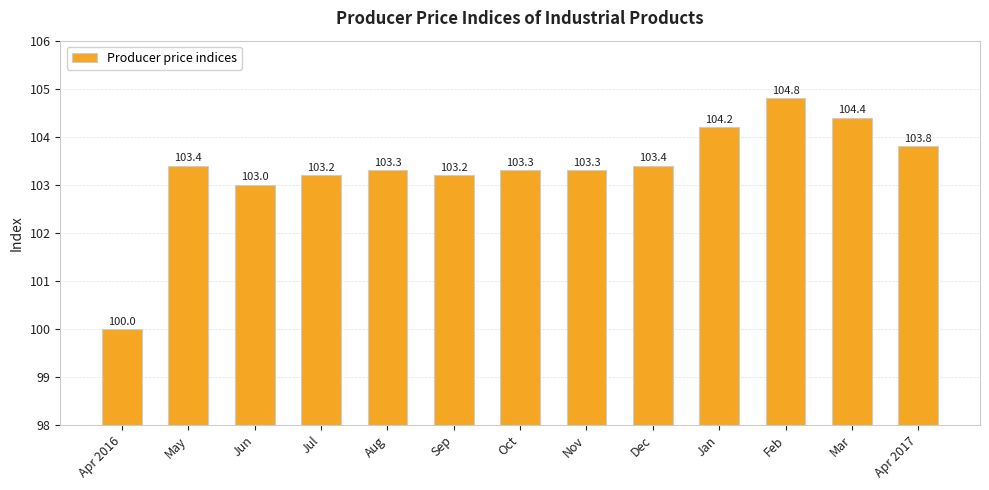

Which has a higher value, Jan or Feb?

Feb